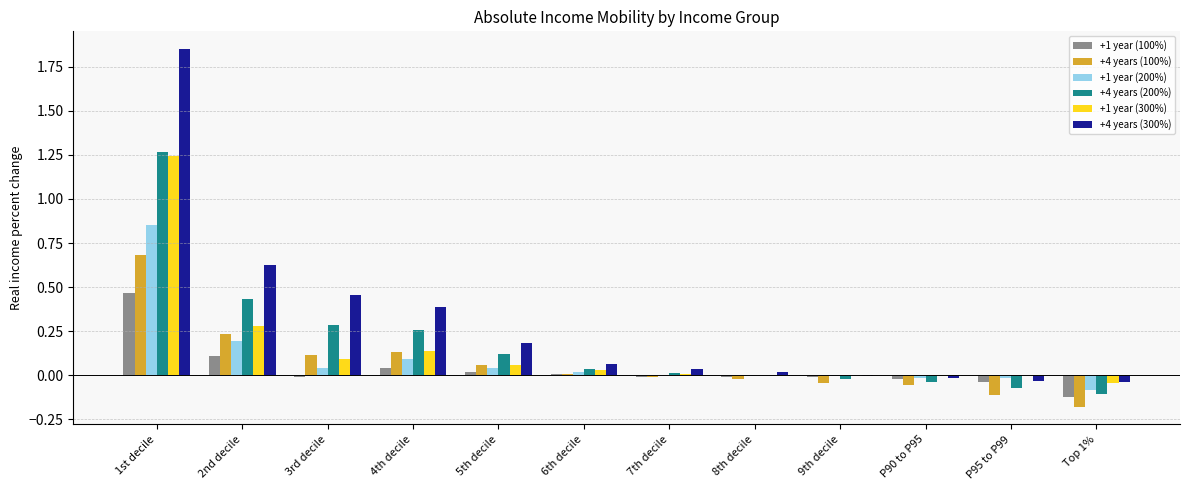

How many distinct data groups are displayed?

6